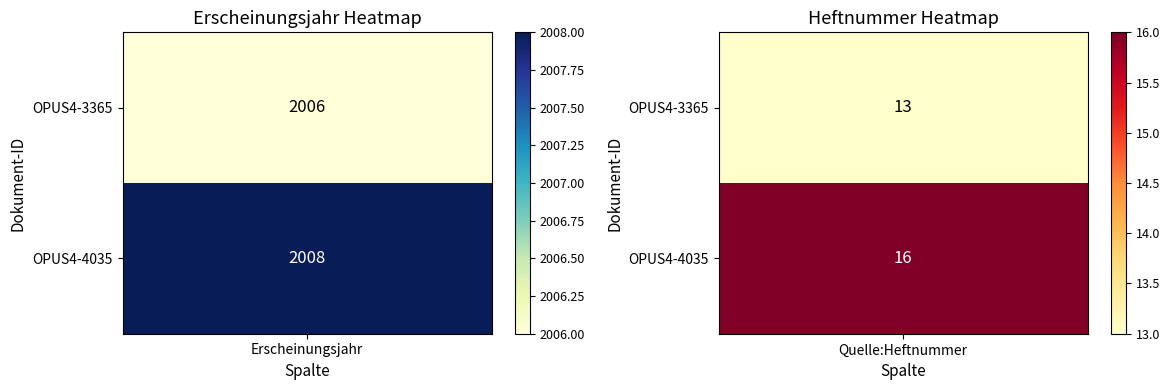

Which series has the largest range (max minus min)?

OPUS4-3365